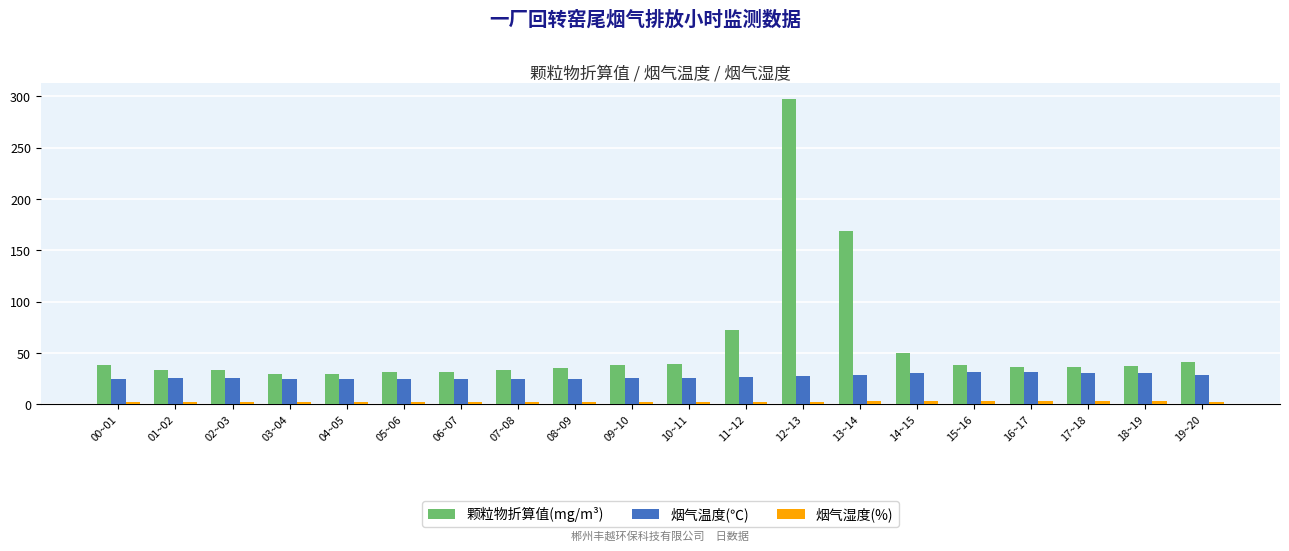

Is the value of 颗粒物折算值(mg/m³) at 14~15 greater than the value of 烟气温度(℃) at 15~16?

Yes